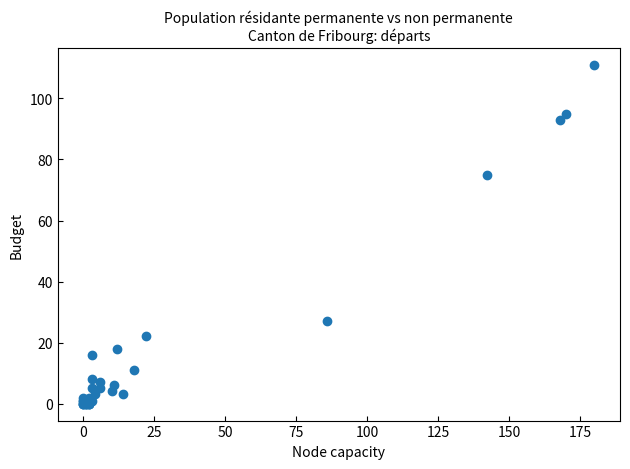

What Y value in the scatter plot is closest to 55?

75